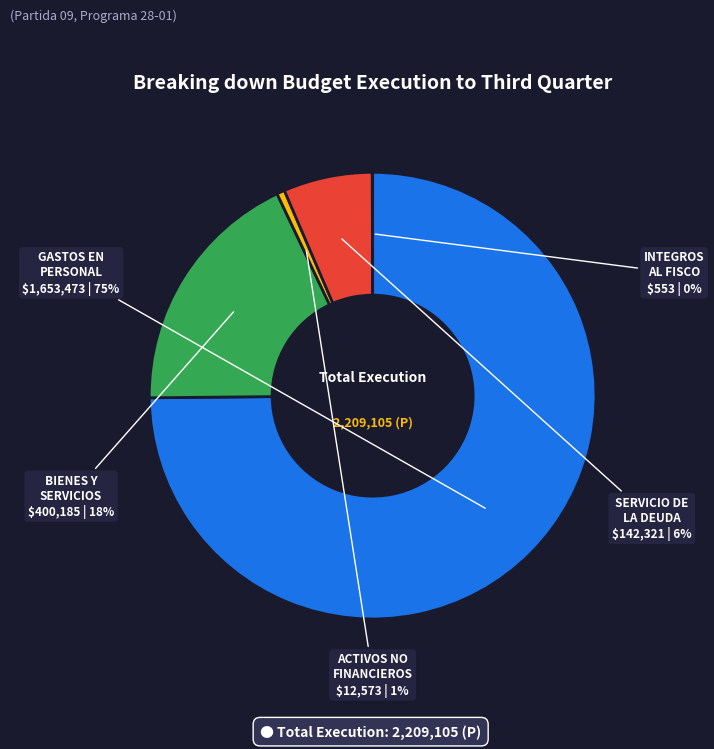

Is there a majority slice in this chart?

Yes